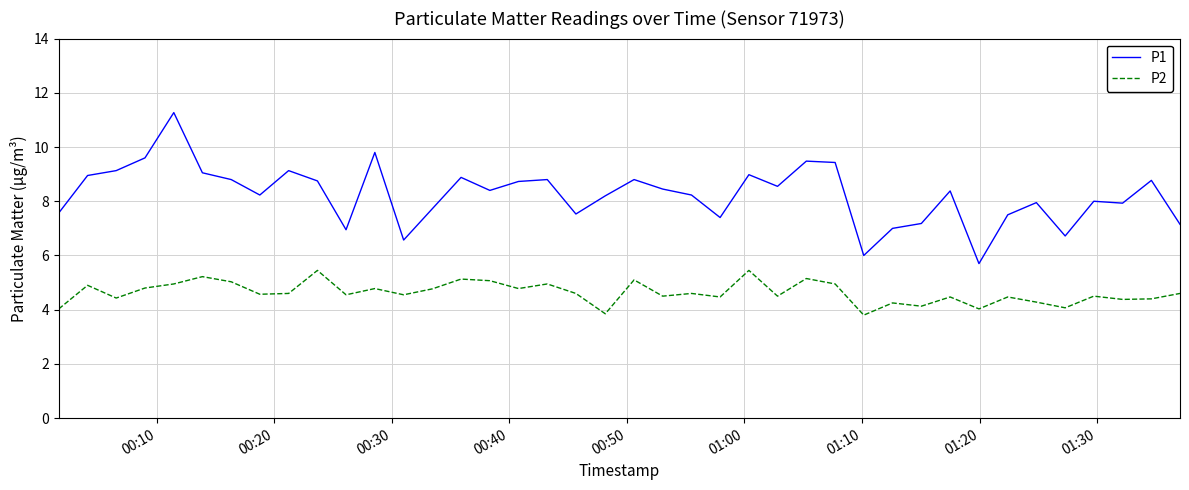

Rank the series by their maximum value, from lowest to highest.

P2, P1